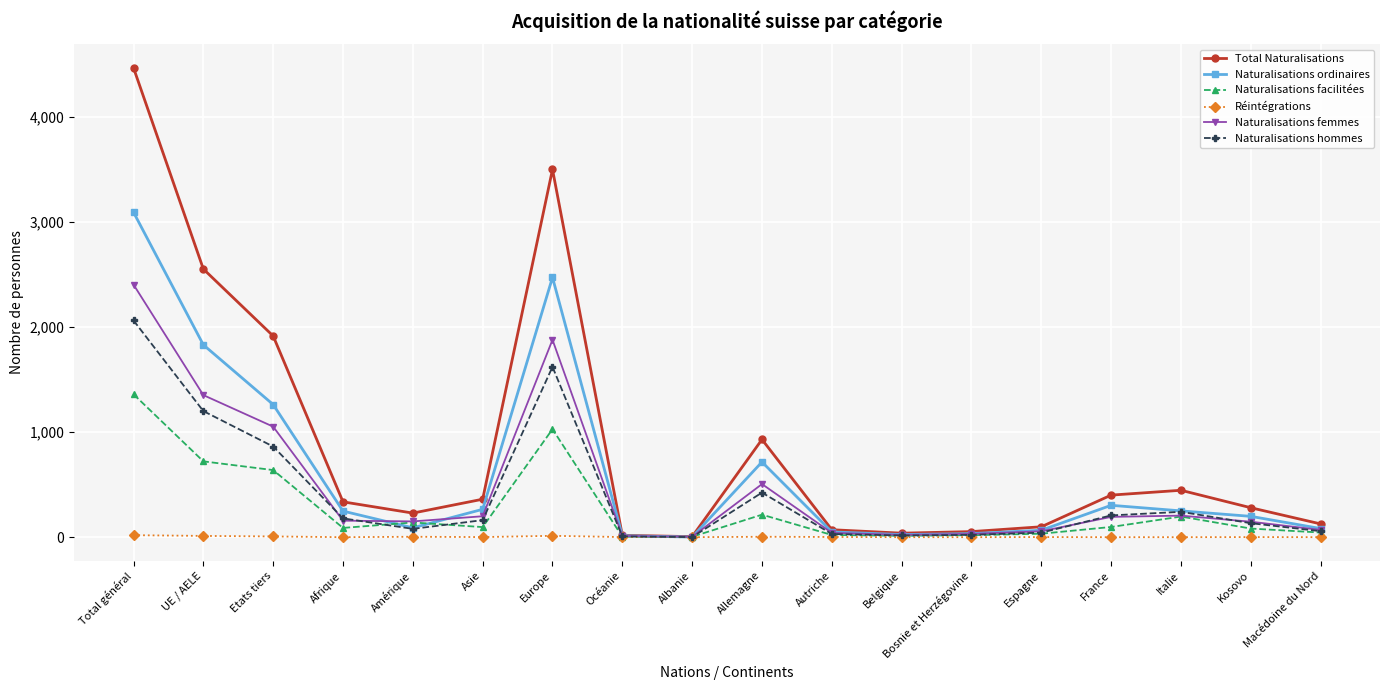

What is the maximum value shown in the chart?

4463